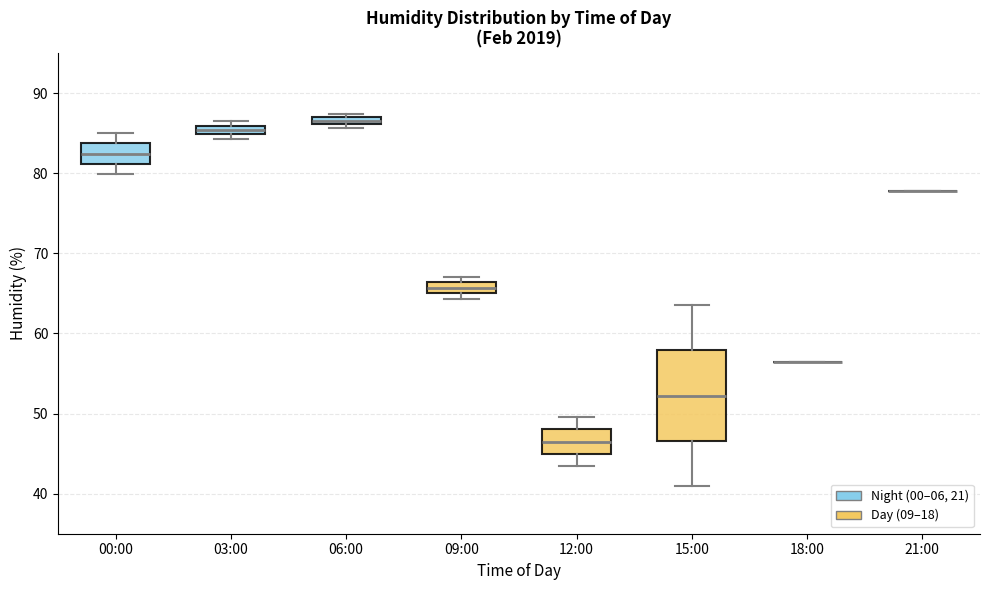

Where is the upper edge of the box for 06:00 on the y-axis? The values are not printed on the chart, so give them approximately, as read against the axis.

87